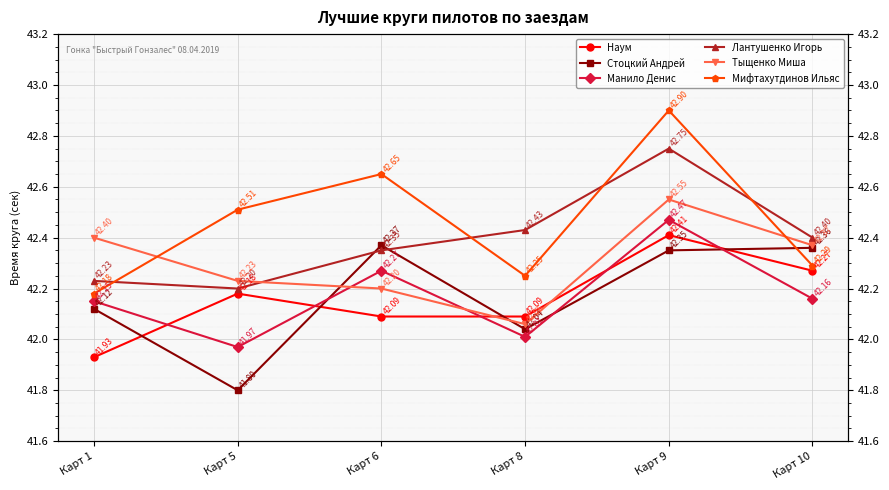

Is the value of Лантушенко Игорь at Карт 1 greater than the value of Манило Денис at Карт 8?

Yes